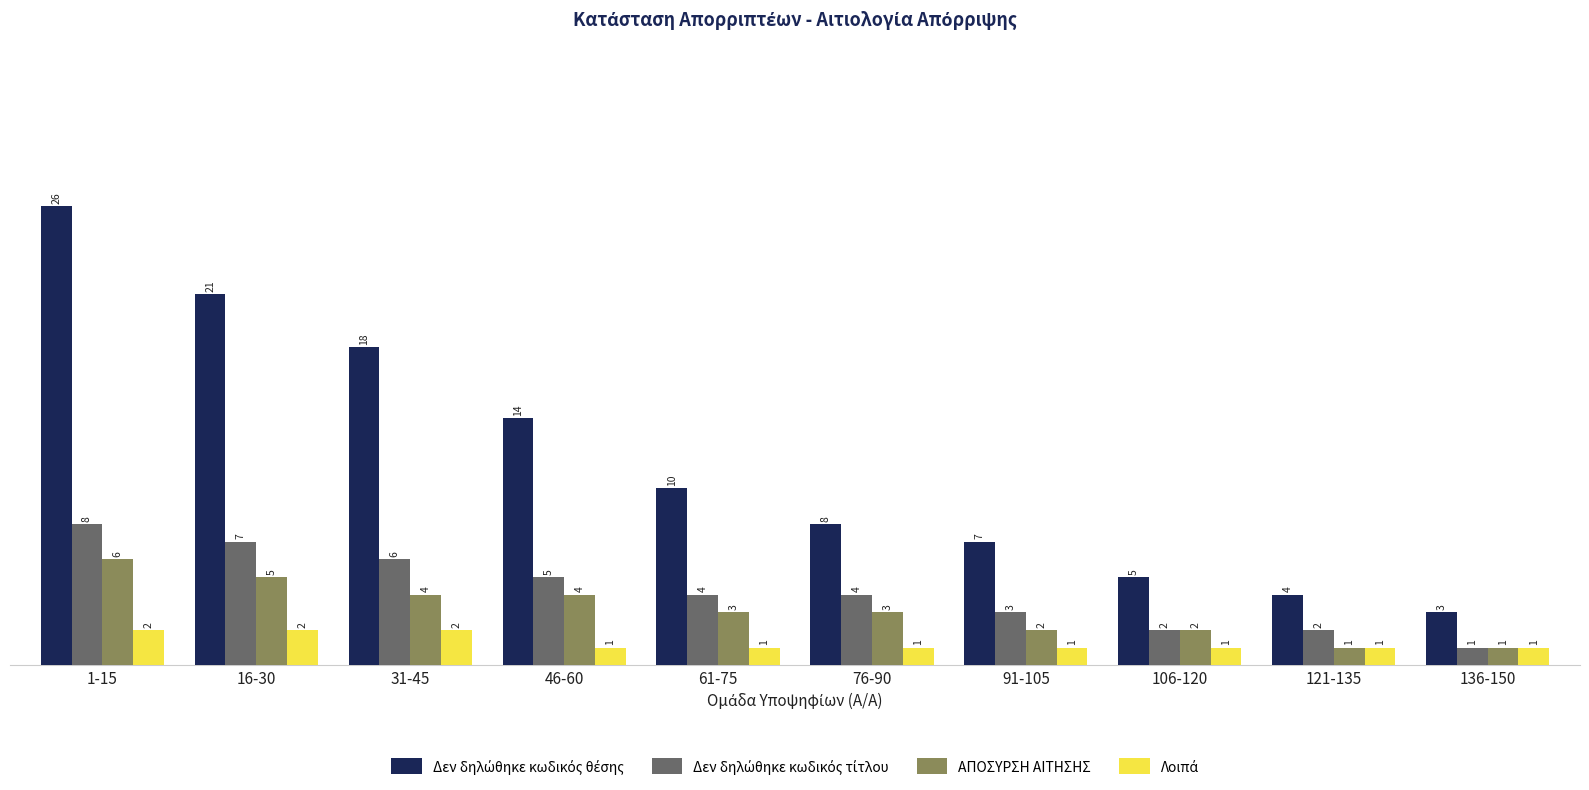

What is the greatest value displayed?

26